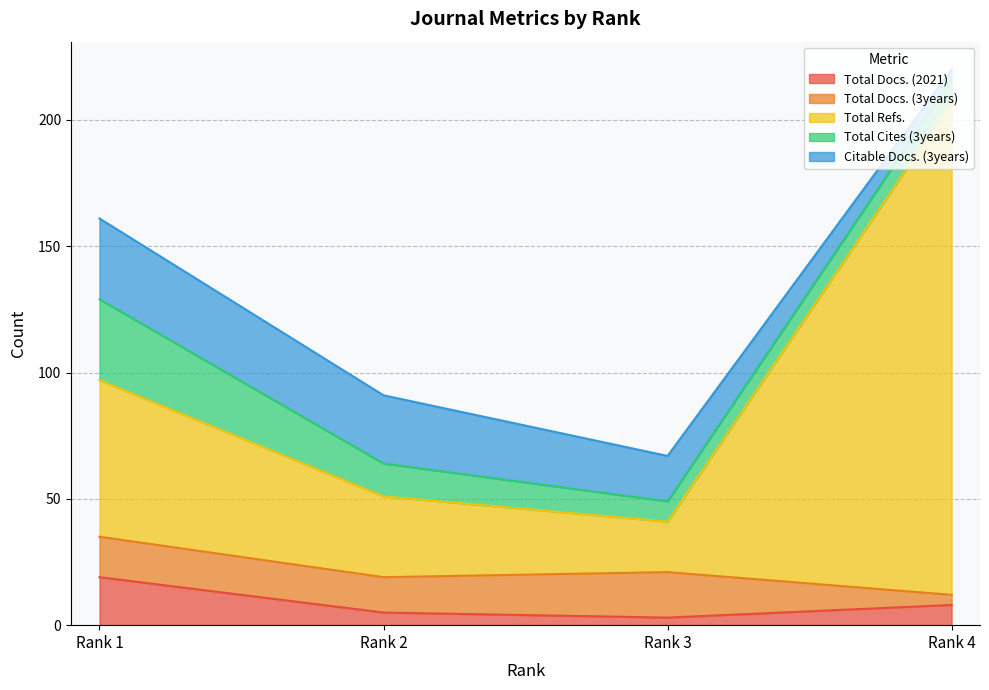

How many Citable Docs. (3years) values are between 18 and 32?

3